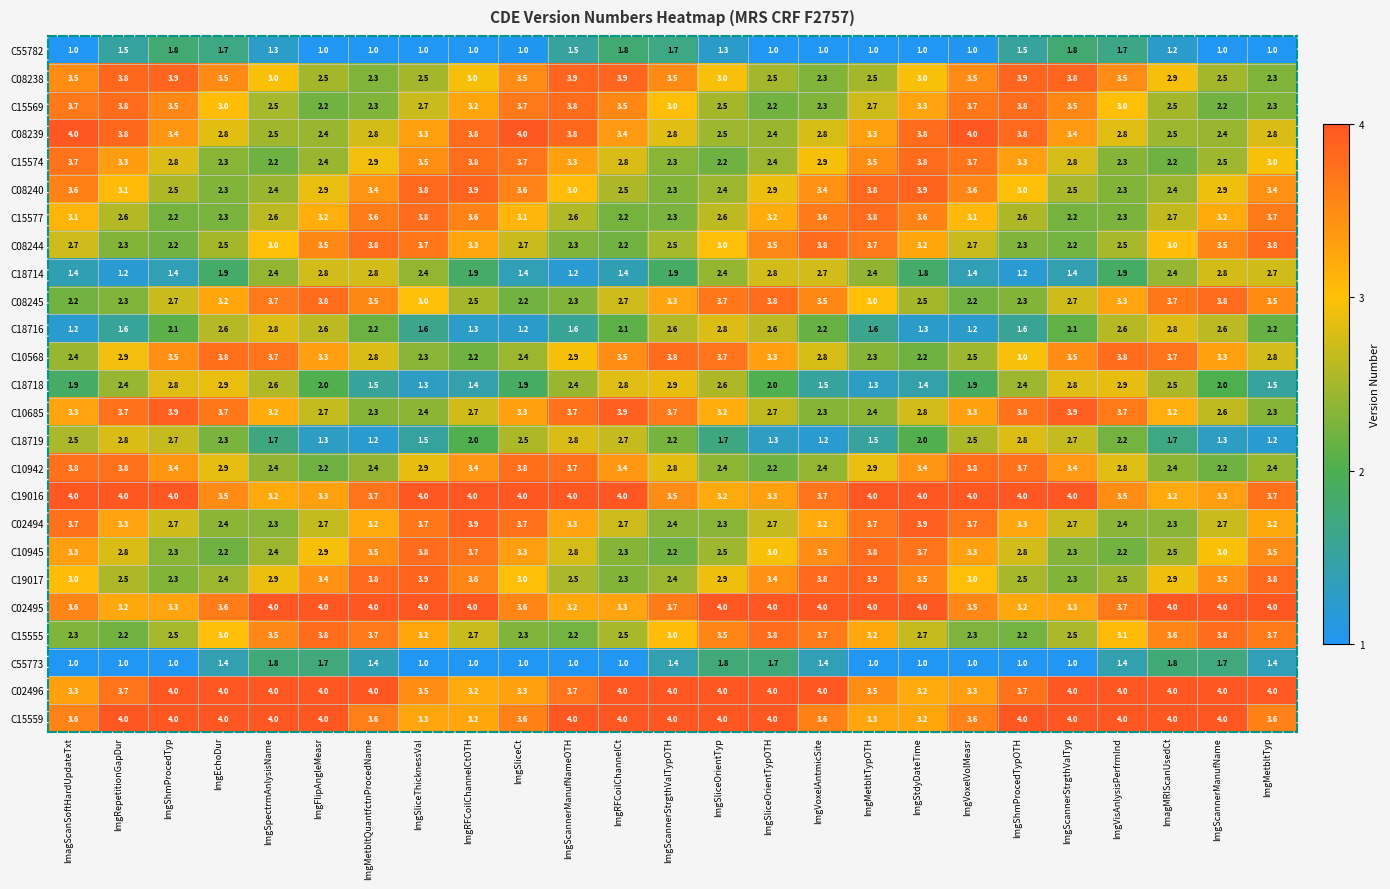

Read the C08244 value at ImgSliceOrientTyp.

3.0